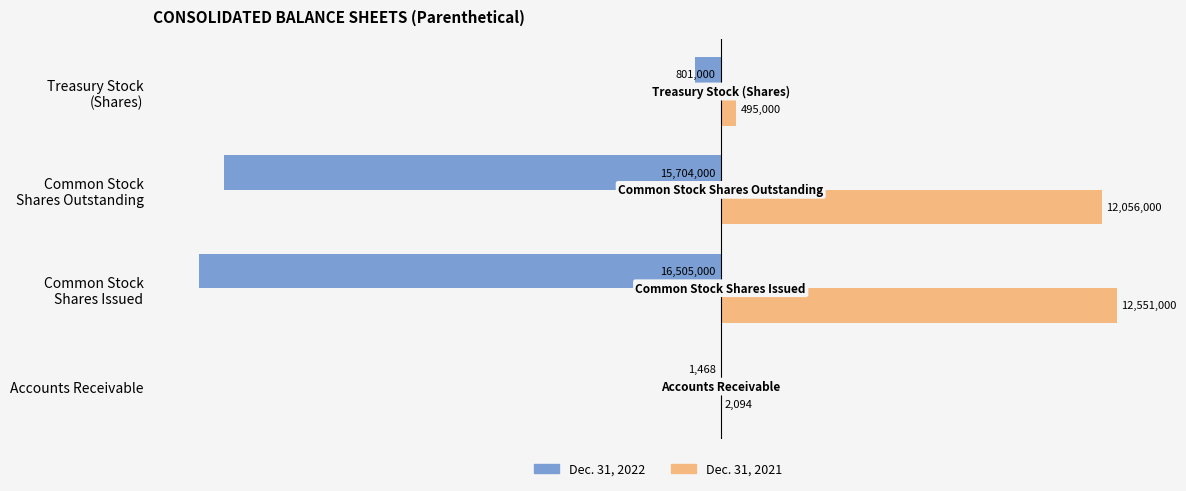

At which category is the sum across all series the highest?

Accounts Receivable